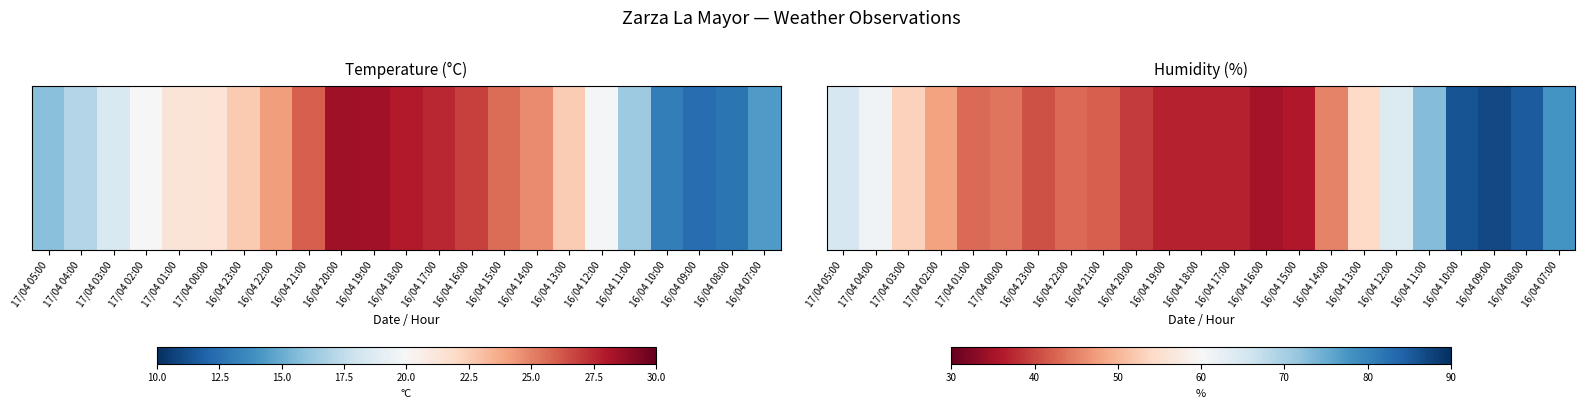

Which category has the highest value across all series?

16/04 09:00